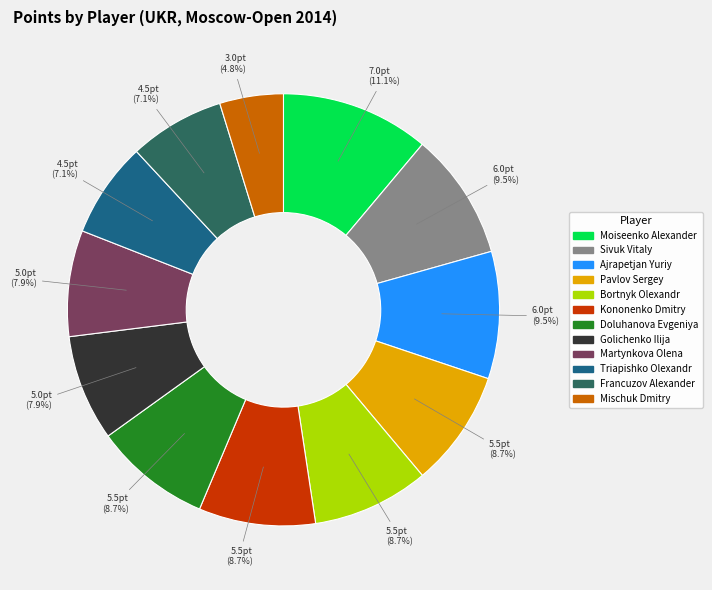

What portion of the pie excludes Moiseenko Alexander?

88.9%